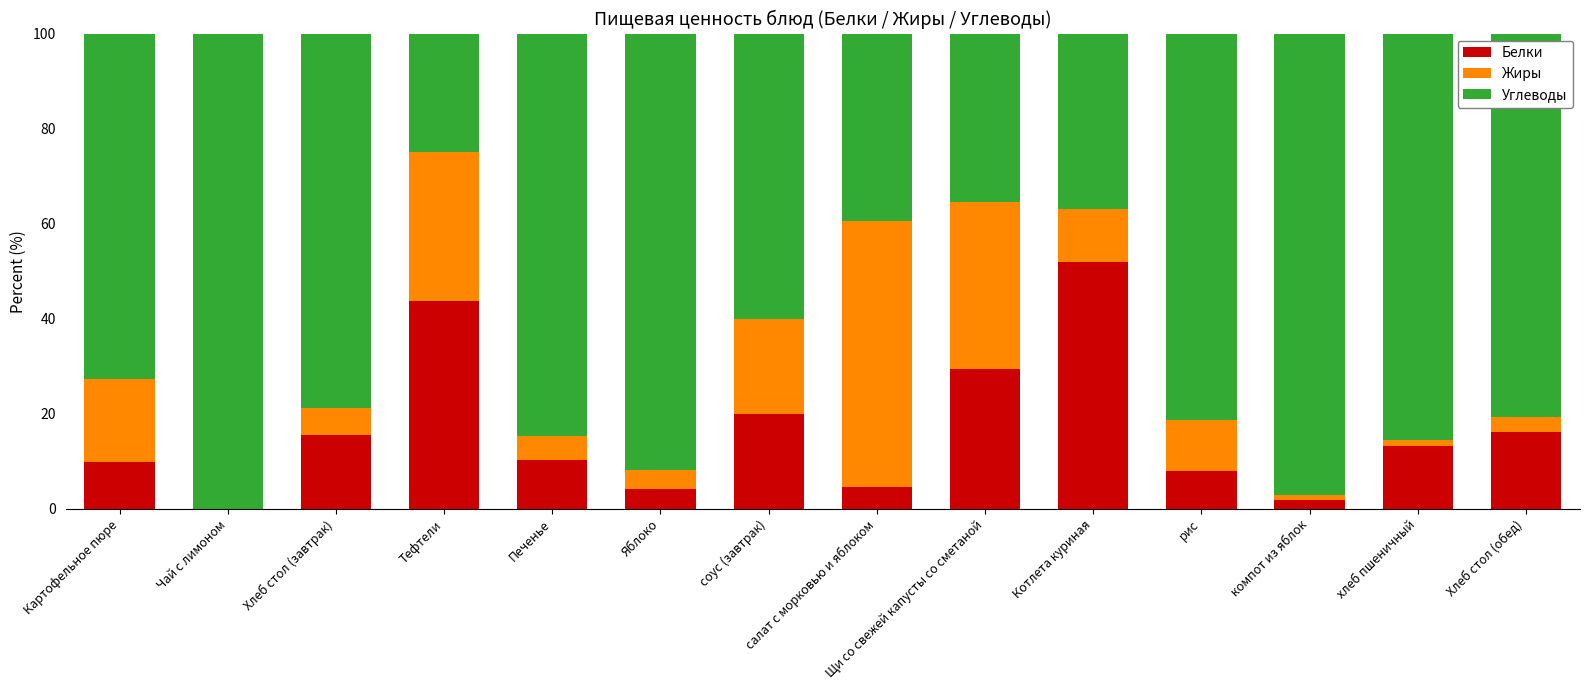

The value of Белки at Хлеб стол (завтрак) is 27.0. True or false?

False